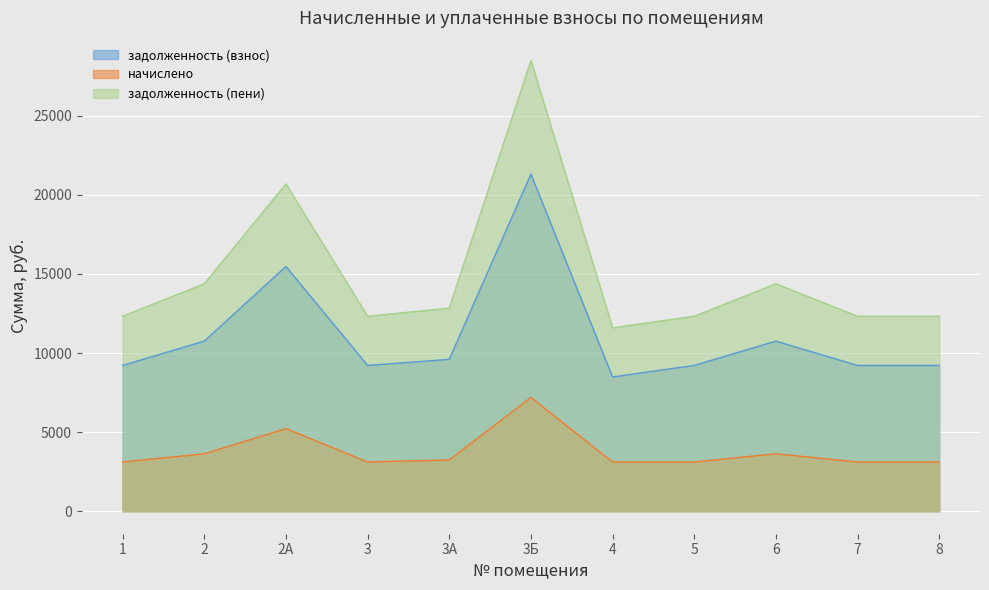

At how many categories does at least one series exceed 5524?

11